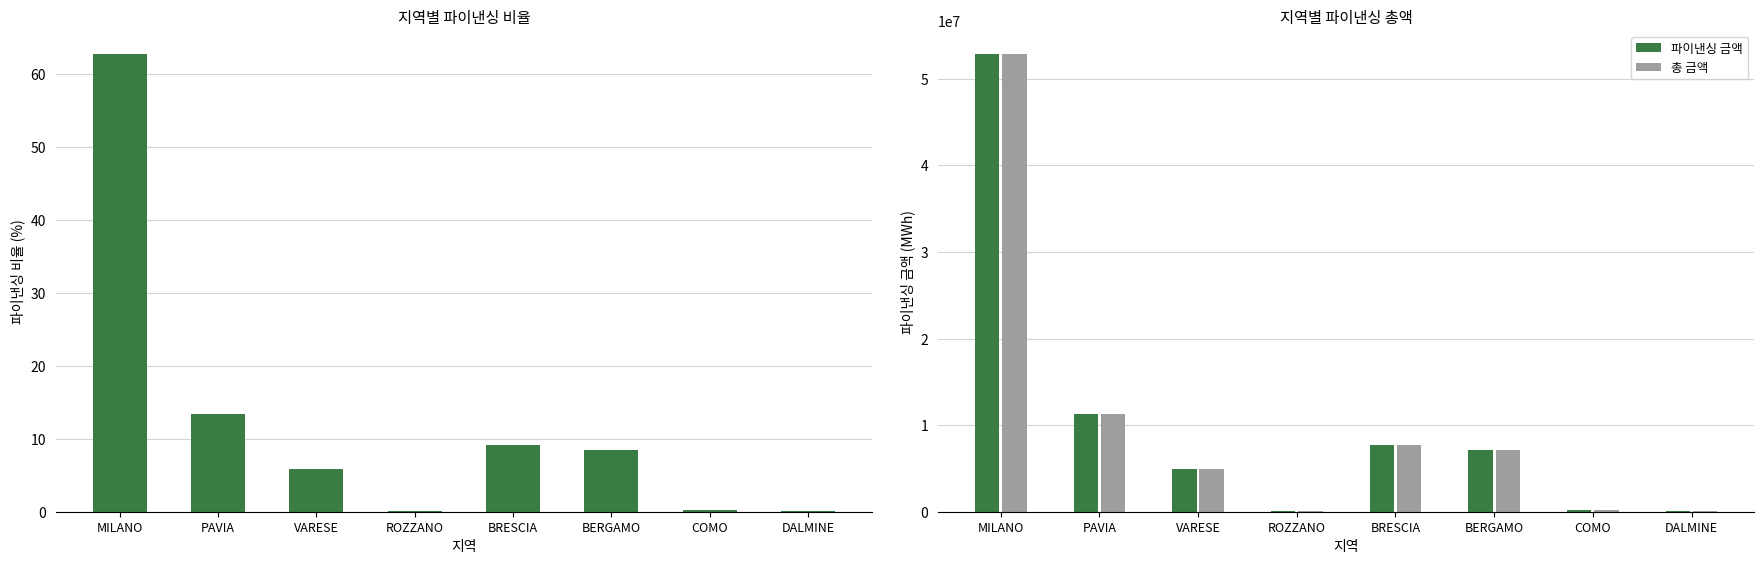

Rank the series at VARESE from highest to lowest value.

파이낸싱 금액, 총 금액, IMPORTO FINANZIAMENTO REGIS